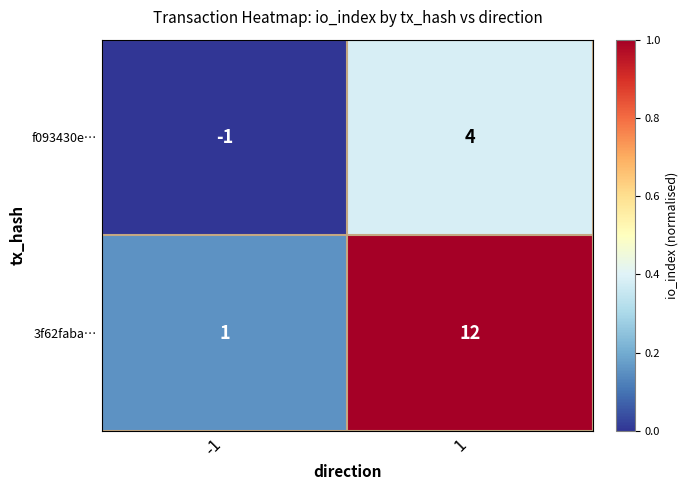

Between -1 and 1, which series saw the biggest shift?

3f62faba…